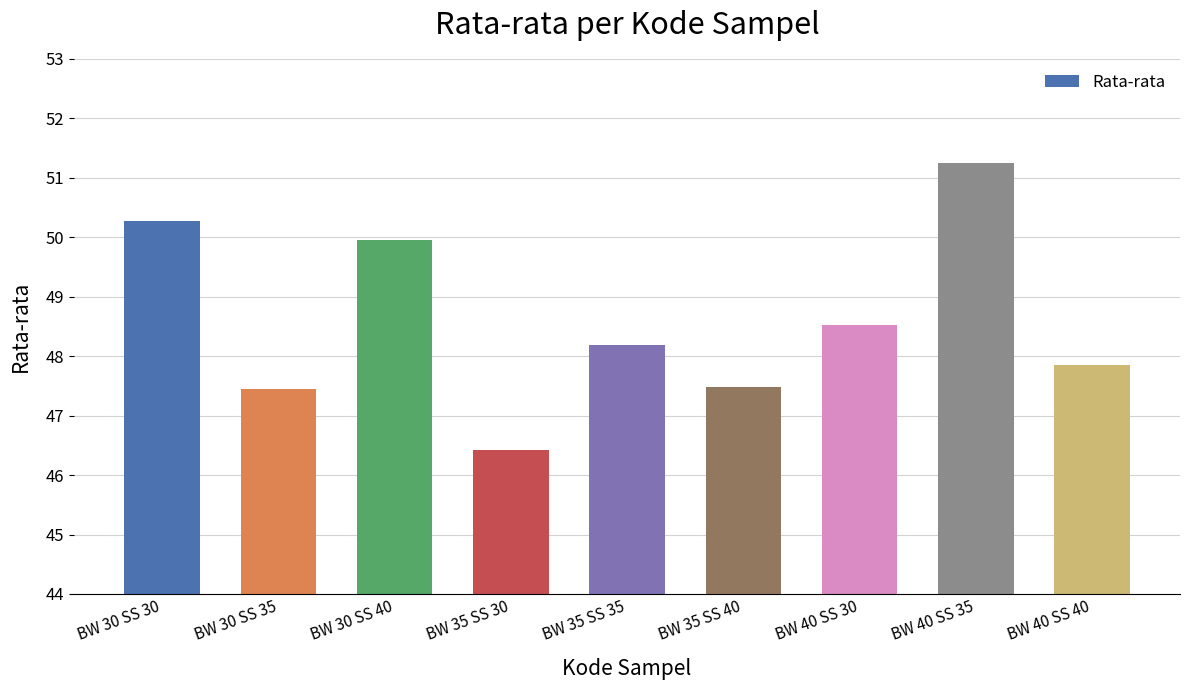

Reading left to right, list all the values displayed in this chart.

BW 30 SS 30=50.3	BW 30 SS 35=47.4	BW 30 SS 40=50.0	BW 35 SS 30=46.4	BW 35 SS 35=48.2	BW 35 SS 40=47.5	BW 40 SS 30=48.5	BW 40 SS 35=51.2	BW 40 SS 40=47.9